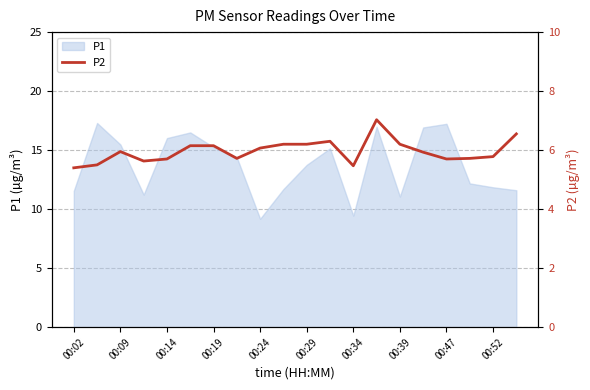

The value of P1 at 00:47 is 25.0. True or false?

False